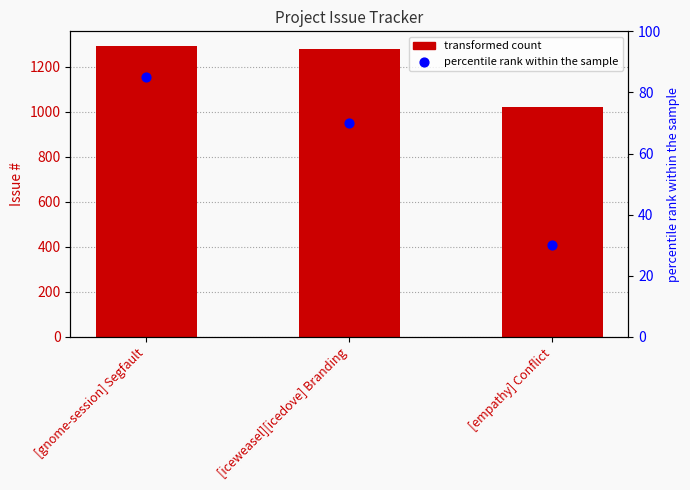

What is the total value across all series at [gnome-session] Segfault?

1377